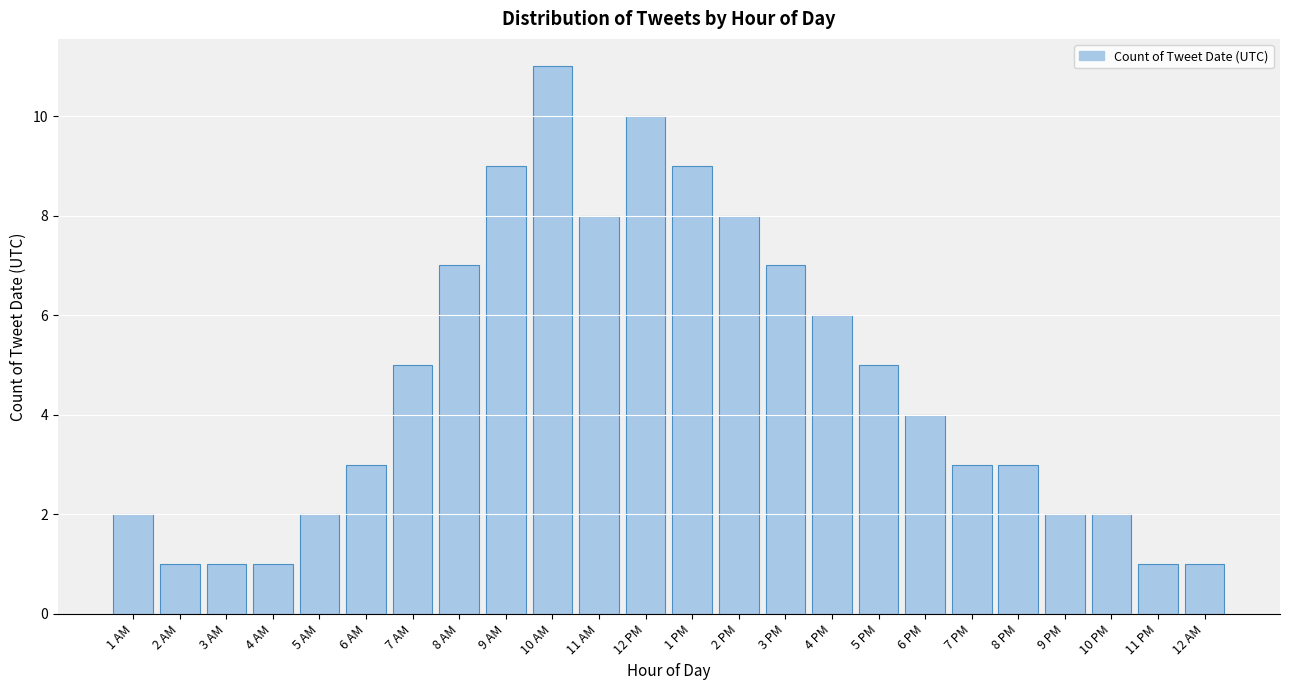

Reading right to left, extract all data points from this chart.

12 AM=1	11 PM=1	10 PM=2	9 PM=2	8 PM=3	7 PM=3	6 PM=4	5 PM=5	4 PM=6	3 PM=7	2 PM=8	1 PM=9	12 PM=10	11 AM=8	10 AM=11	9 AM=9	8 AM=7	7 AM=5	6 AM=3	5 AM=2	4 AM=1	3 AM=1	2 AM=1	1 AM=2